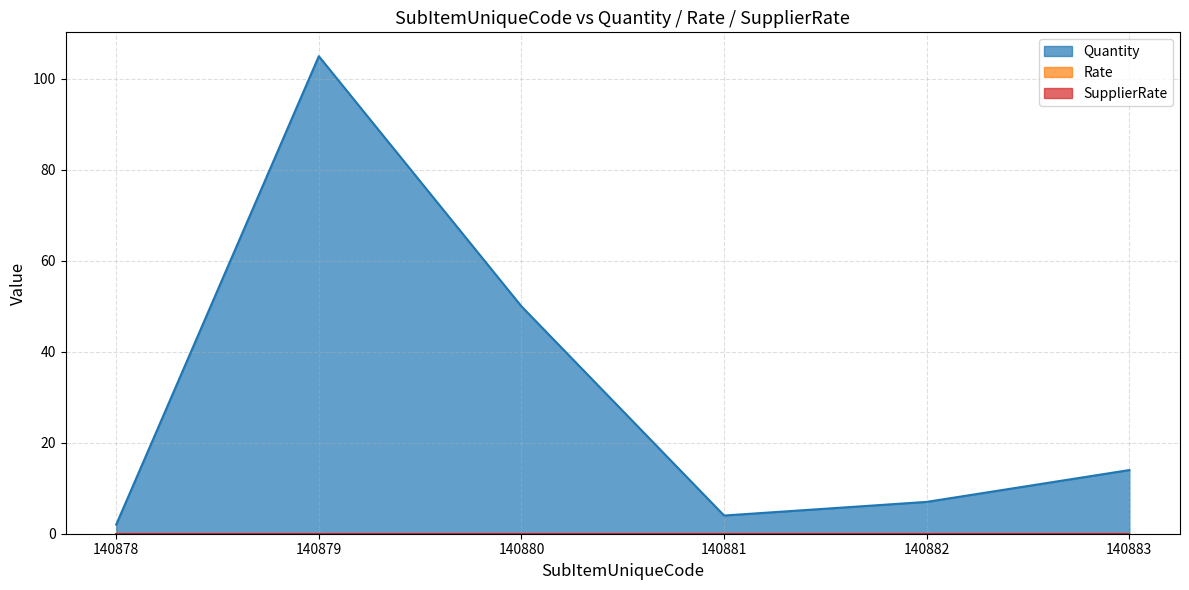

The value of Rate at 140879 is 0. True or false?

True